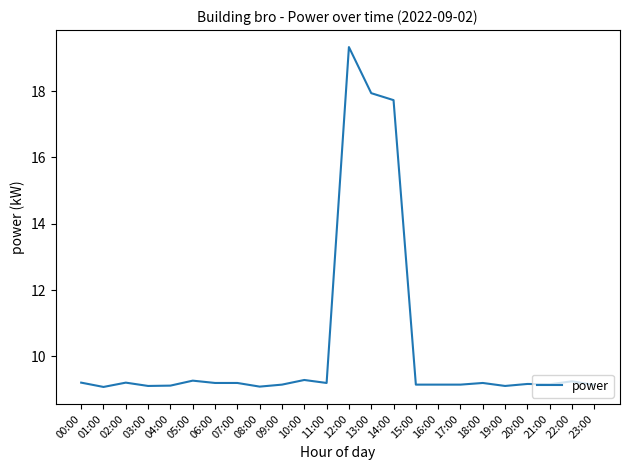

How many distinct data groups are displayed?

1